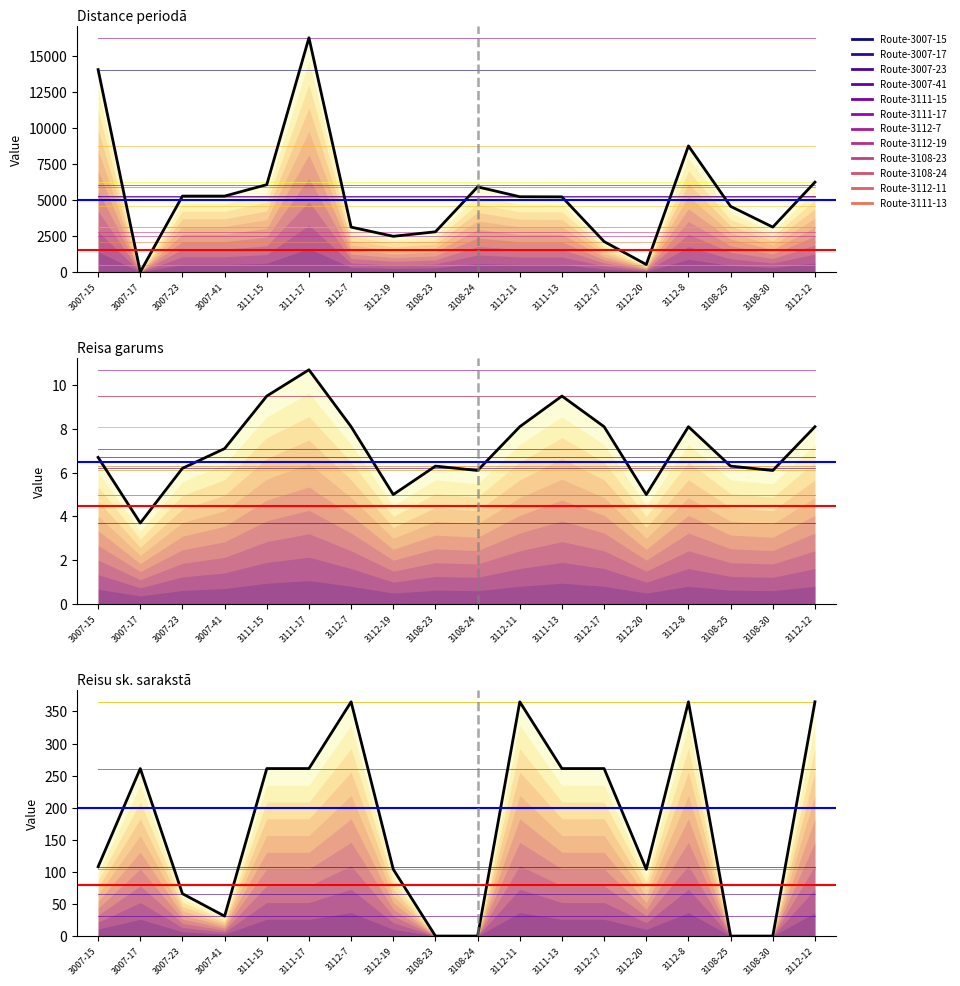

The value of Reisu sk. sarakstā at 3108-30 is 0.0. True or false?

True